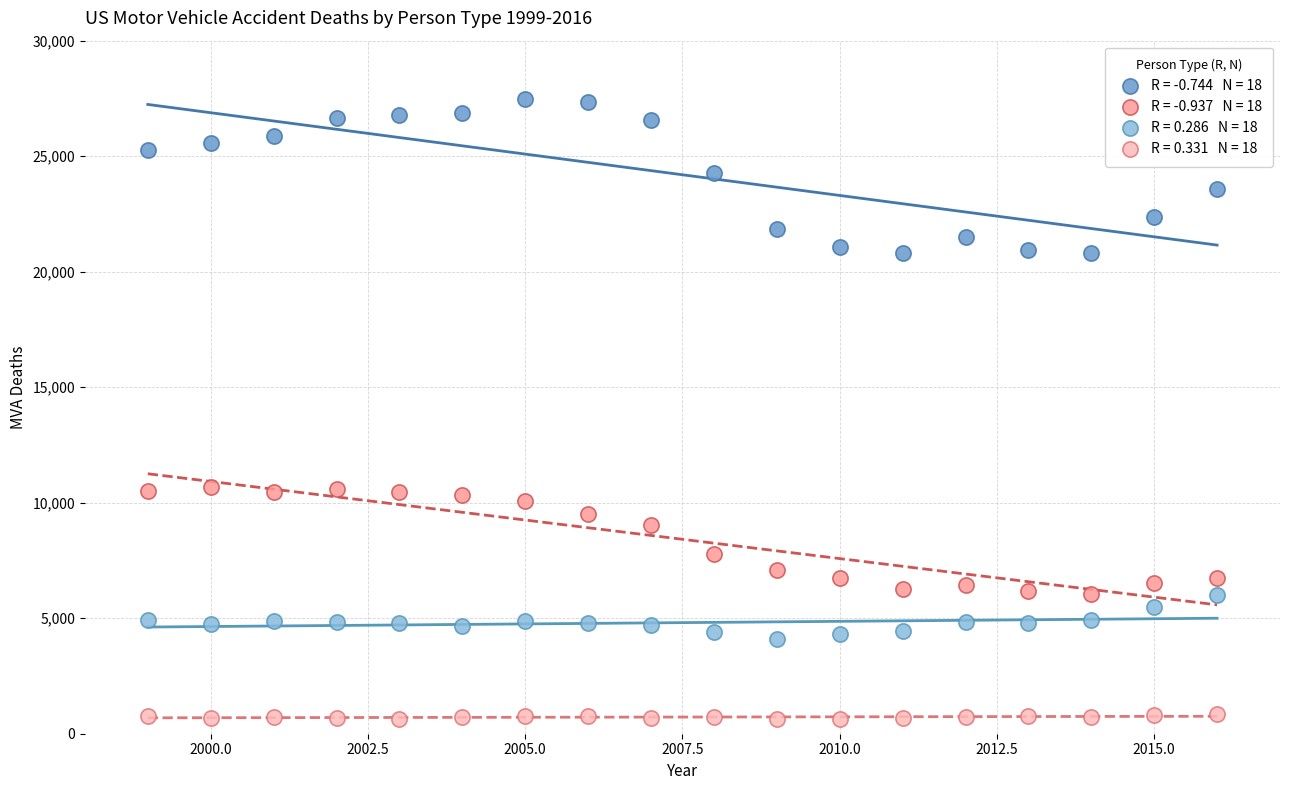

Across all data points, what is the range of Y values (max minus min)?

26868